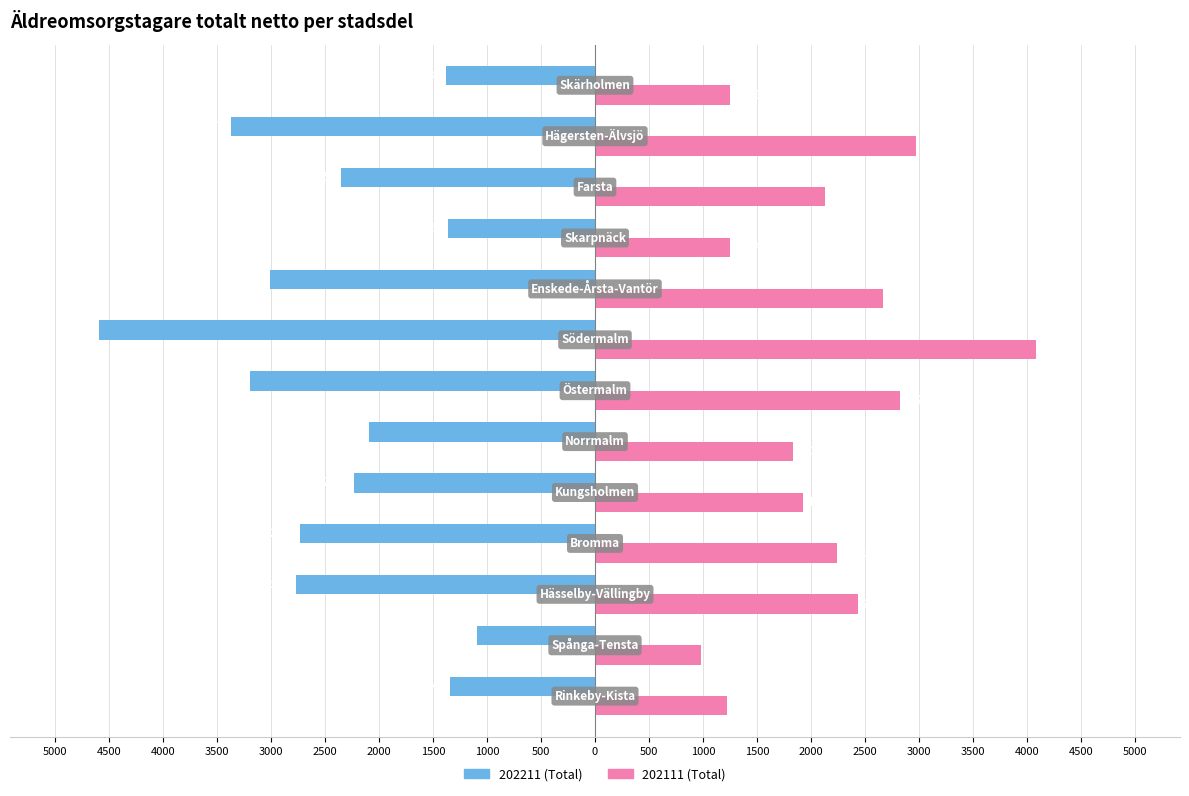

What are all the series names shown in the legend?

202211 (Total), 202111 (Total)